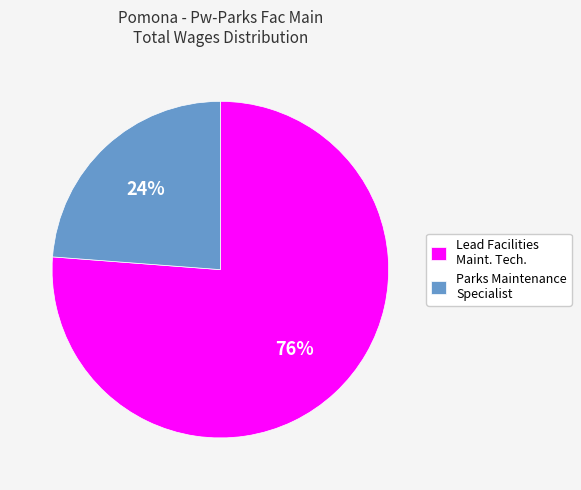

What is the ratio of the value at Lead Facilities Maint. Tech. to the value at Parks Maintenance Specialist?

3.2